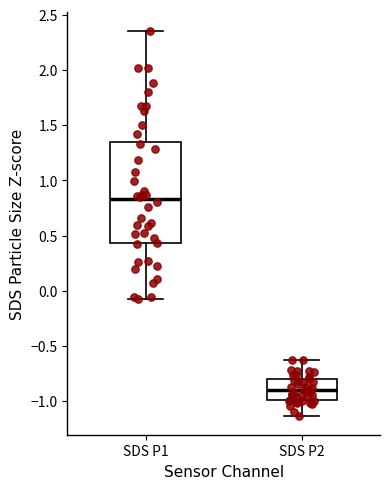

Which box has the lowest median line?

SDS P2